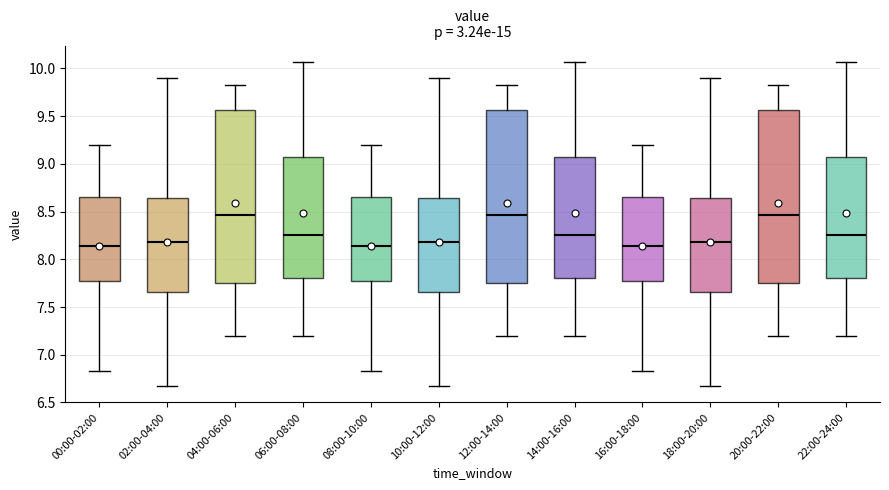

Reading left to right, transcribe this box plot: for each box, give where its median line is, the range the box spans, and where its two whiskers end, as read against the y-axis. The values are not printed on the chart, so give them approximately, as read against the axis.

00:00-02:00: median 8.15, box 7.80 to 8.65, whiskers 6.85 to 9.20
02:00-04:00: median 8.20, box 7.65 to 8.65, whiskers 6.65 to 9.90
04:00-06:00: median 8.45, box 7.75 to 9.55, whiskers 7.20 to 9.85
06:00-08:00: median 8.25, box 7.80 to 9.05, whiskers 7.20 to 10.05
08:00-10:00: median 8.15, box 7.80 to 8.65, whiskers 6.85 to 9.20
10:00-12:00: median 8.20, box 7.65 to 8.65, whiskers 6.65 to 9.90
12:00-14:00: median 8.45, box 7.75 to 9.55, whiskers 7.20 to 9.85
14:00-16:00: median 8.25, box 7.80 to 9.05, whiskers 7.20 to 10.05
16:00-18:00: median 8.15, box 7.80 to 8.65, whiskers 6.85 to 9.20
18:00-20:00: median 8.20, box 7.65 to 8.65, whiskers 6.65 to 9.90
20:00-22:00: median 8.45, box 7.75 to 9.55, whiskers 7.20 to 9.85
22:00-24:00: median 8.25, box 7.80 to 9.05, whiskers 7.20 to 10.05